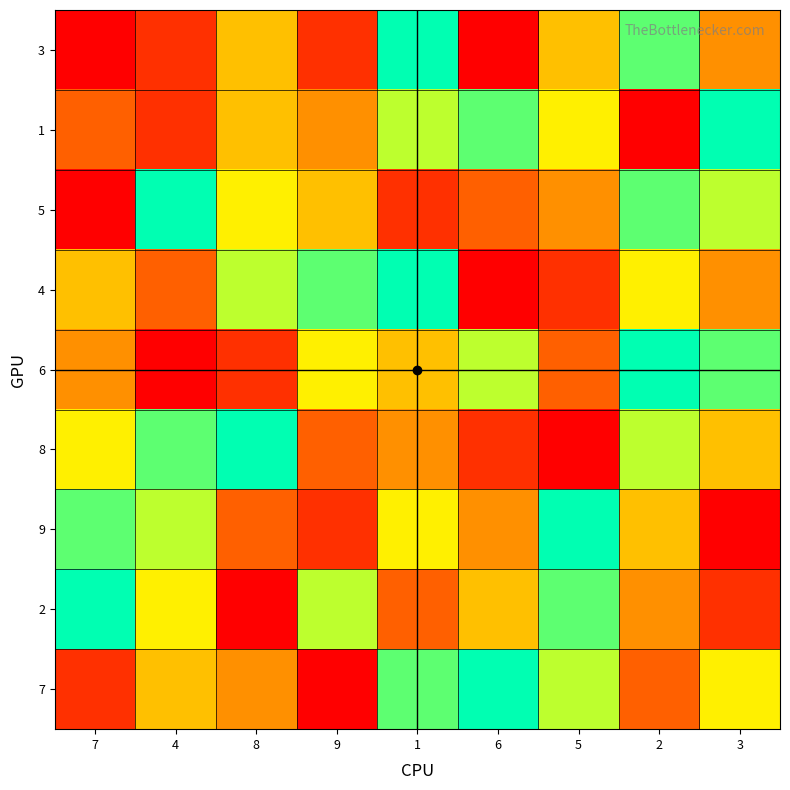

What is the smallest value displayed?

1